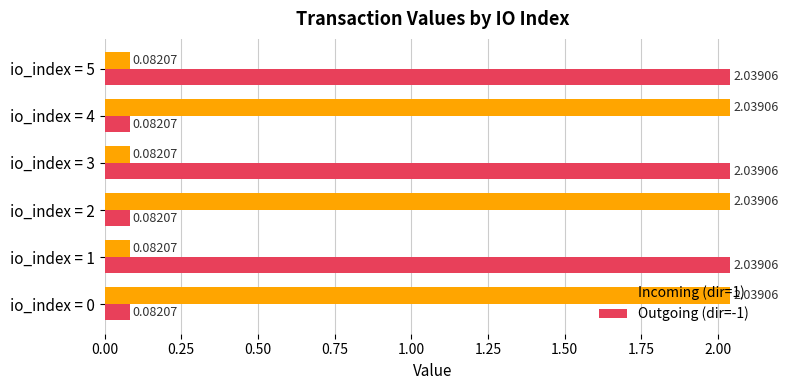

What is the total value across all series at io_index = 1?

2.1